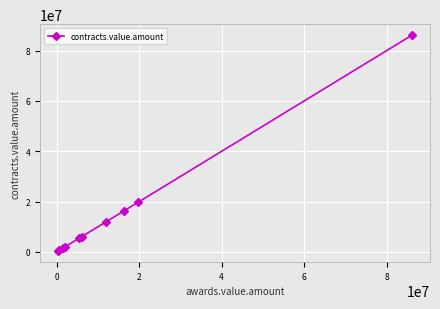

True or false: there are more than 2 points higher than both neighbors.

False